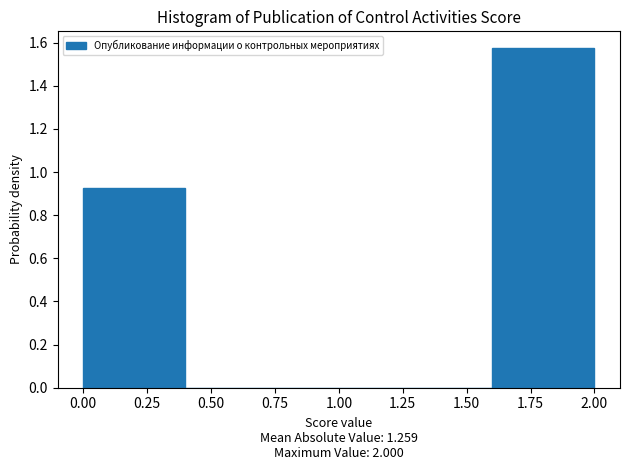

Reading left to right, transcribe this chart: for each bar, give the range it covers on the x-axis and its height. The values are not printed on the chart, so give them approximately, as read against the axis.

0.0 to 0.4: 0.92
0.4 to 0.8: 0
0.8 to 1.2: 0
1.2 to 1.6: 0
1.6 to 2.0: 1.58